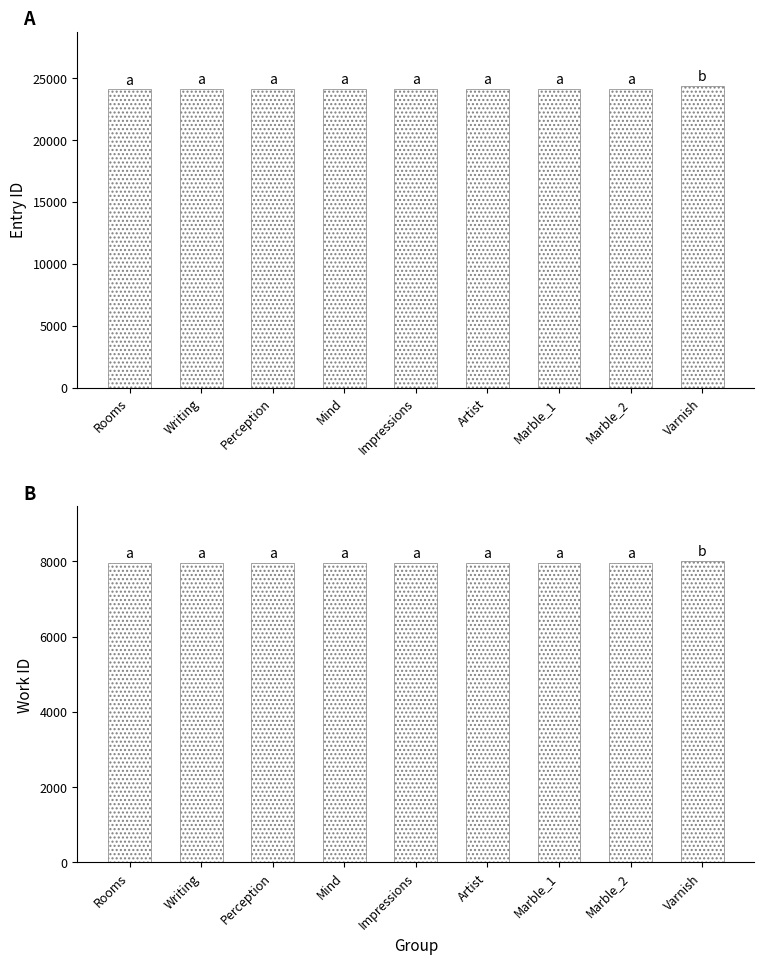

Which category has the highest value in the id series?

Varnish